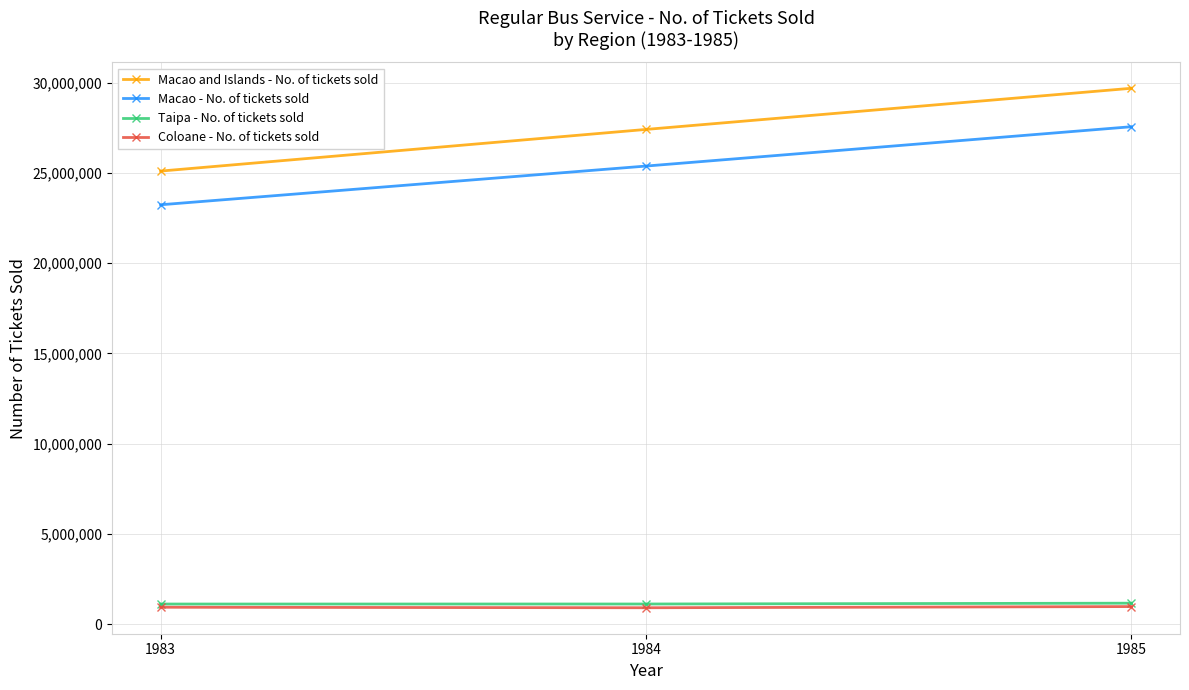

Is the value of Macao and Islands - No. of tickets sold at 1984 greater than the value of Macao - No. of tickets sold at 1984?

Yes